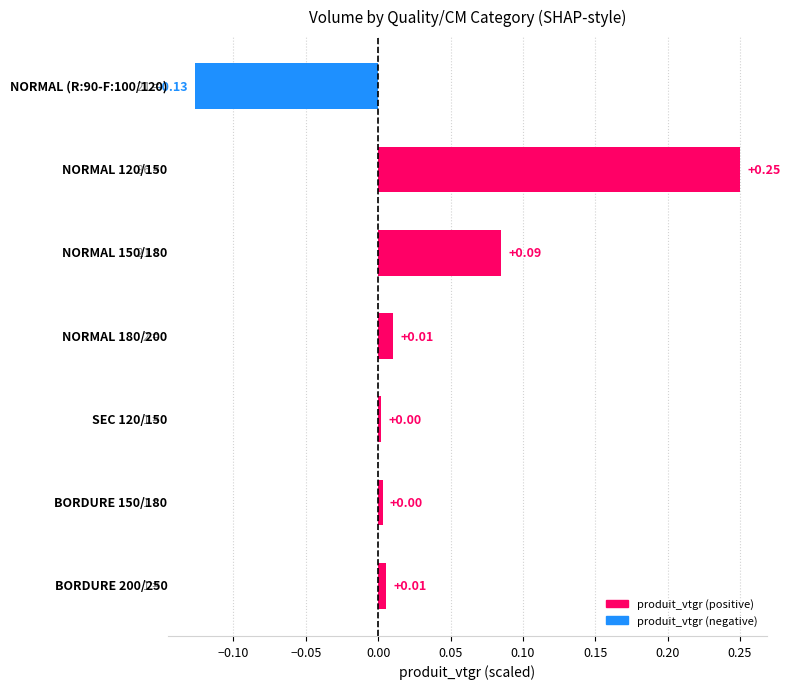

What is the difference between the maximum and minimum values?

0.4